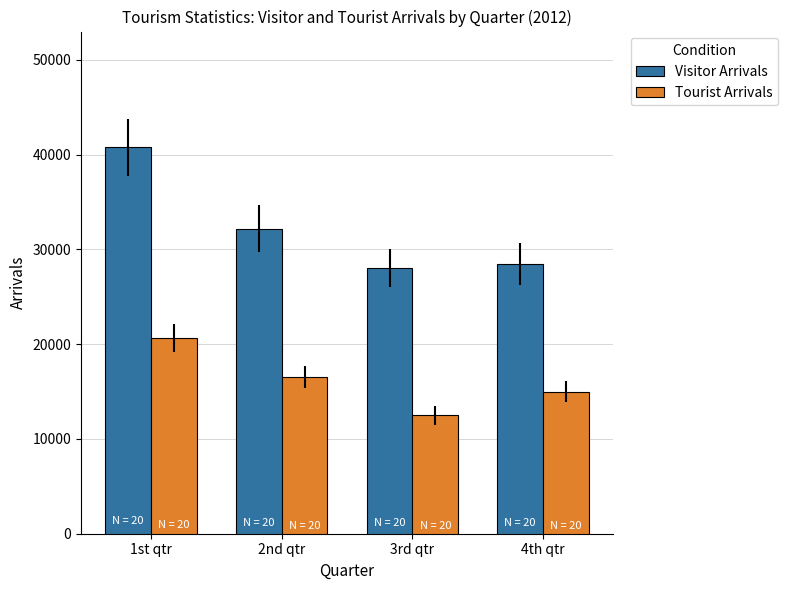

How many data points in Tourist Arrivals are less than 16547?

2